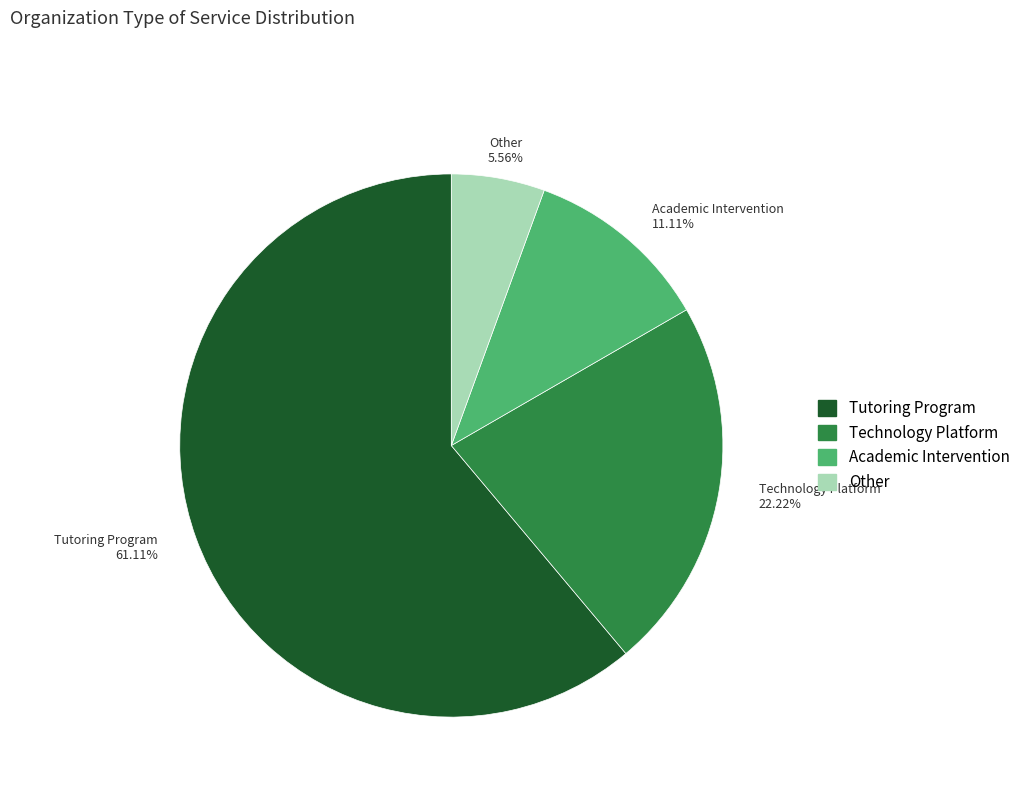

How many segments does this pie chart have?

4